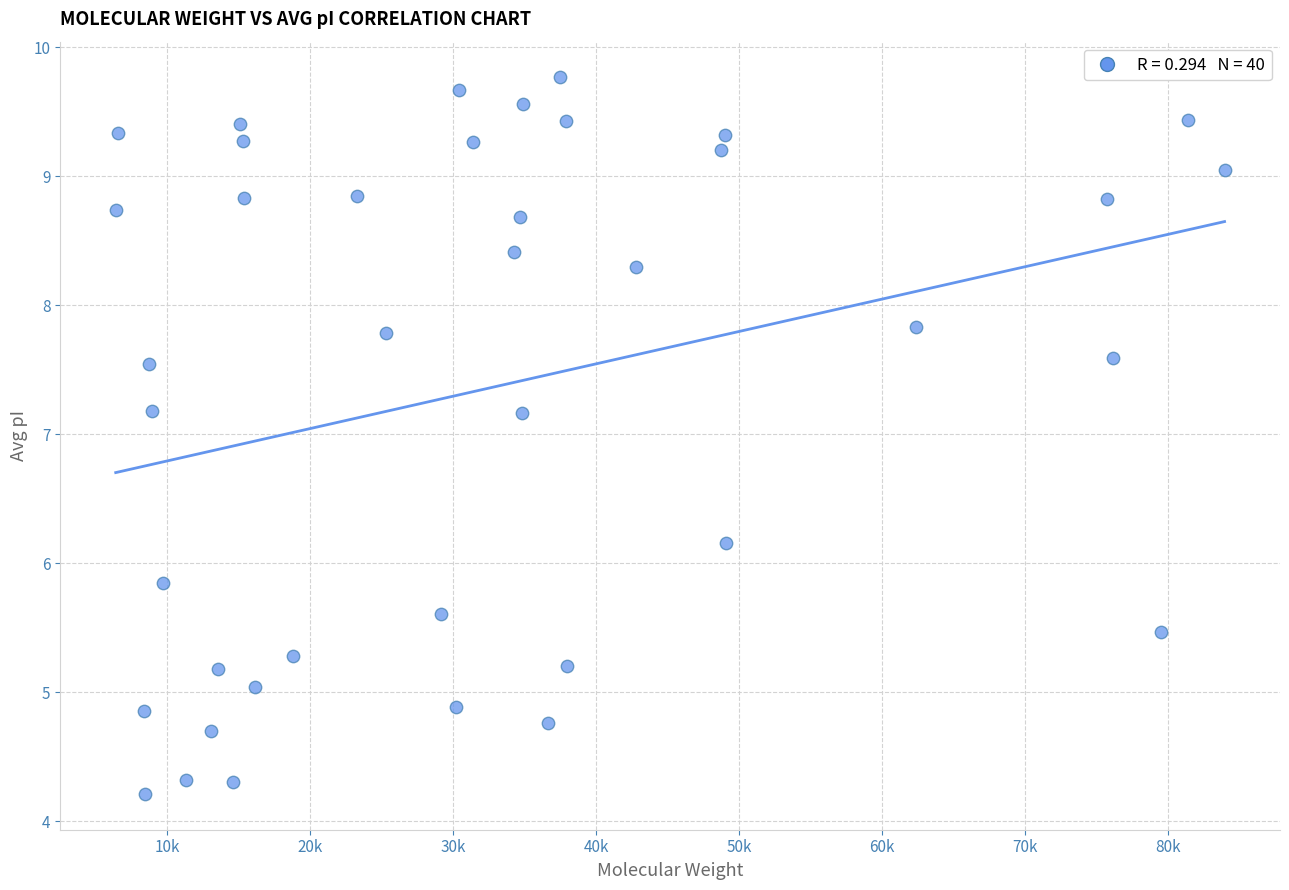

What is the range of Y values (max minus min)?

5.6